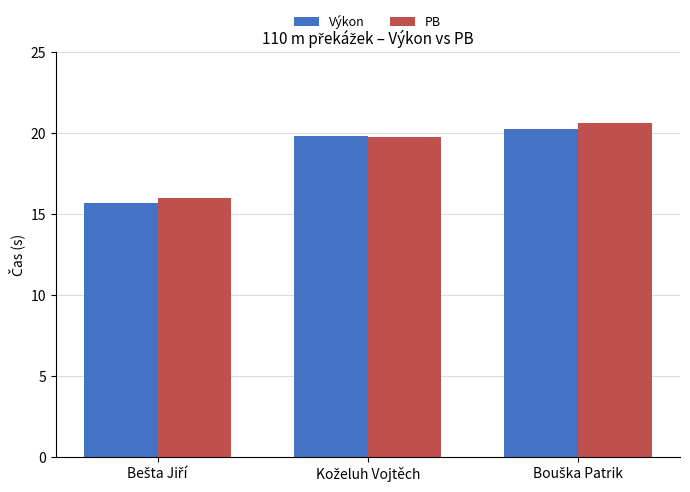

What is the greatest value displayed?

20.6